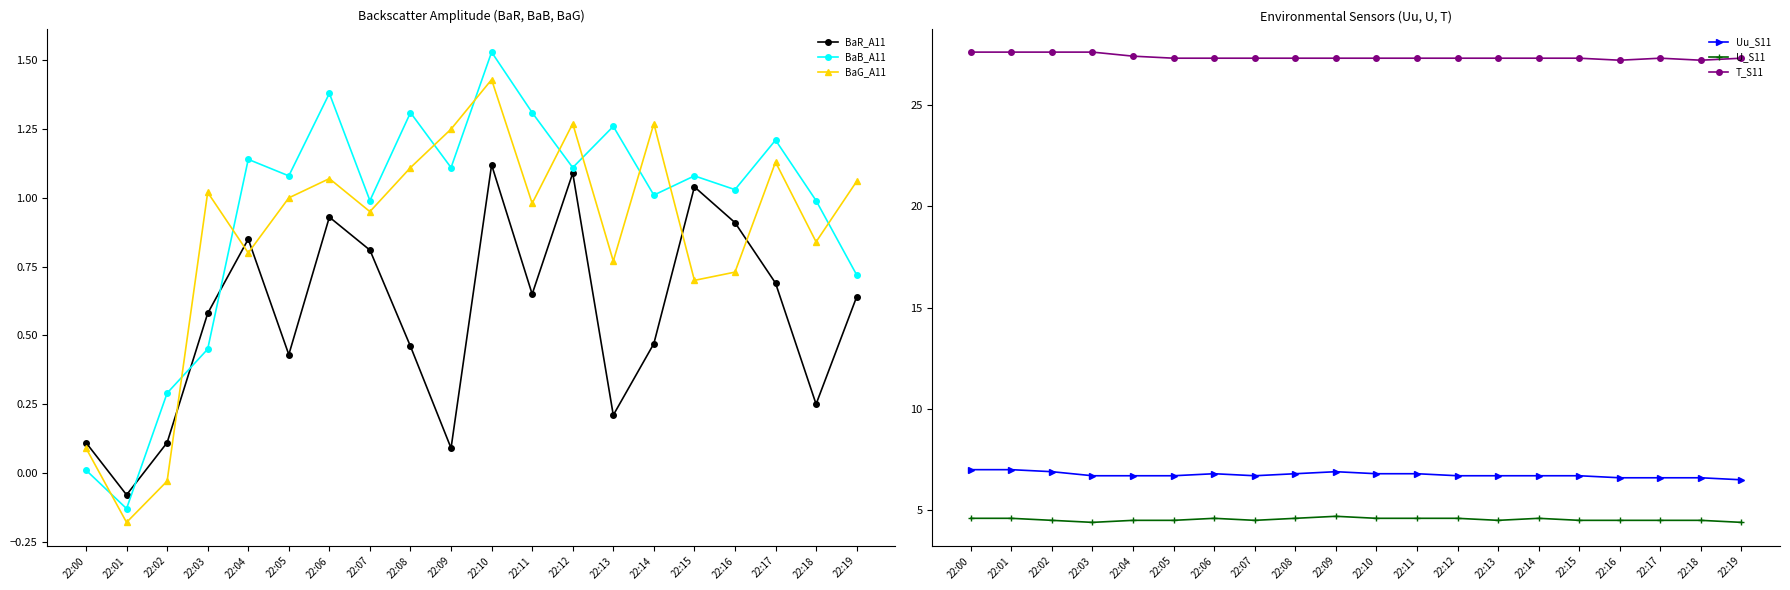

Rank the series by their maximum value, from lowest to highest.

BaR_A11, BaG_A11, BaB_A11, U_S11, Uu_S11, T_S11